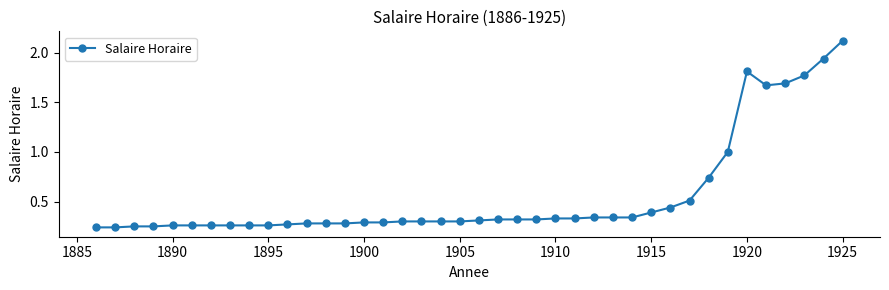

What is the greatest value displayed?

2.1